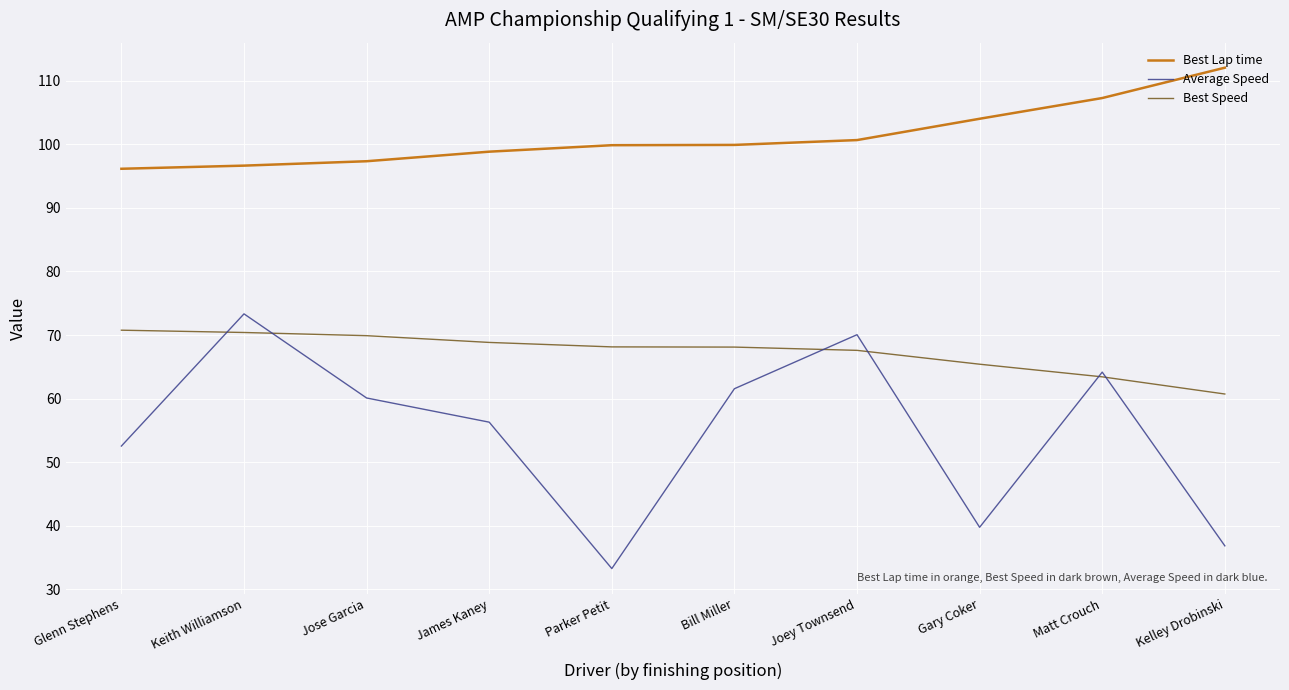

Which label corresponds to the smallest value in the chart?

Parker Petit